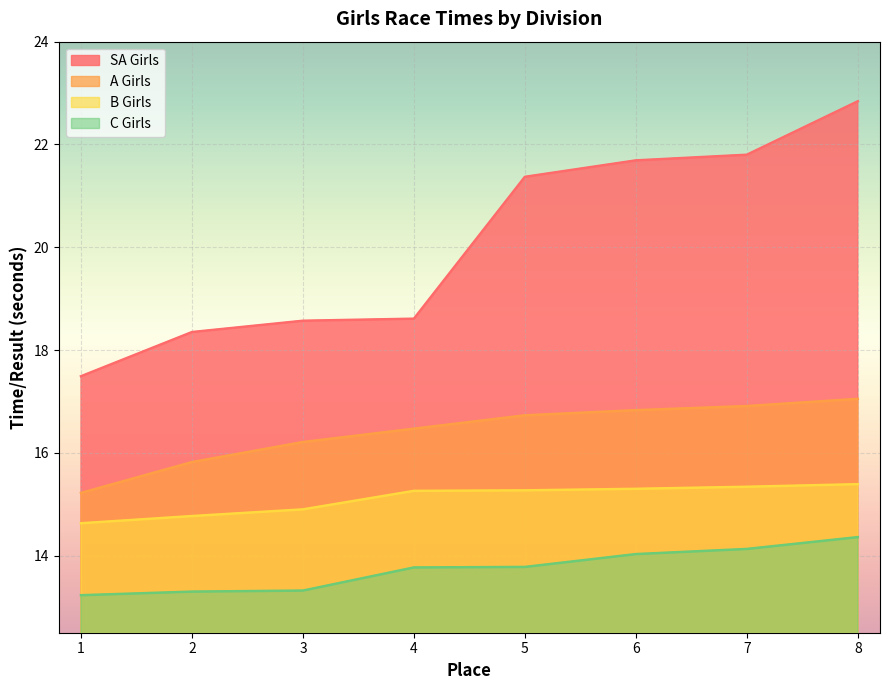

Reading left to right, list all the values displayed in this chart.

SA Girls: 1=17.5	2=18.4	3=18.6	4=18.6	5=21.4	6=21.7	7=21.8	8=22.8
A Girls: 1=15.2	2=15.8	3=16.2	4=16.5	5=16.7	6=16.8	7=16.9	8=17.1
B Girls: 1=14.6	2=14.8	3=14.9	4=15.3	5=15.3	6=15.3	7=15.3	8=15.4
C Girls: 1=13.2	2=13.3	3=13.3	4=13.8	5=13.8	6=14.0	7=14.1	8=14.4